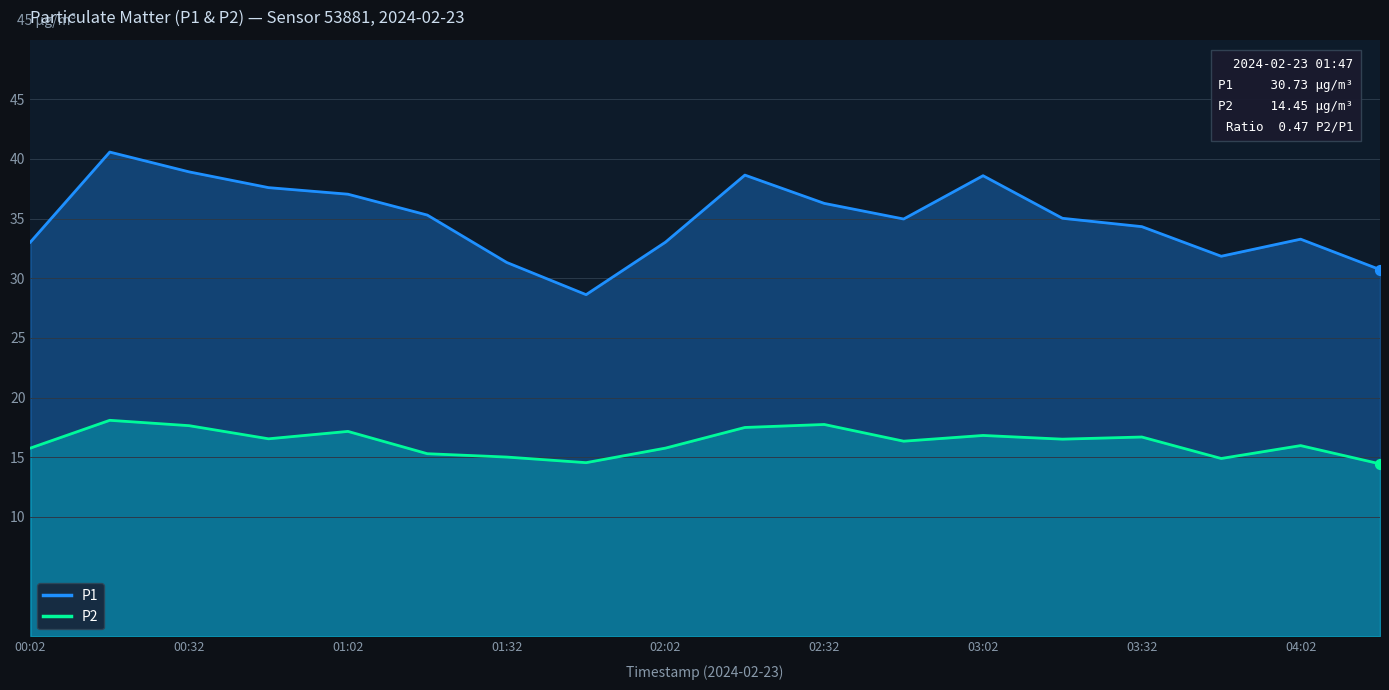

Which series reaches the maximum Y coordinate?

P1